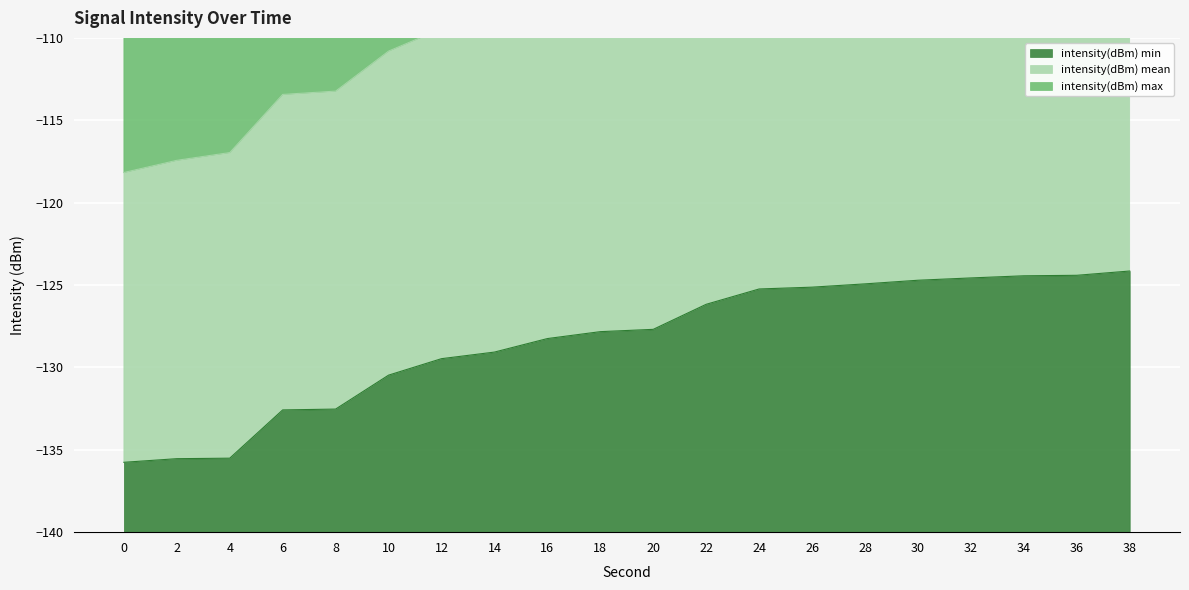

Is it true that intensity(dBm) min equals -192.2 at 36?

False